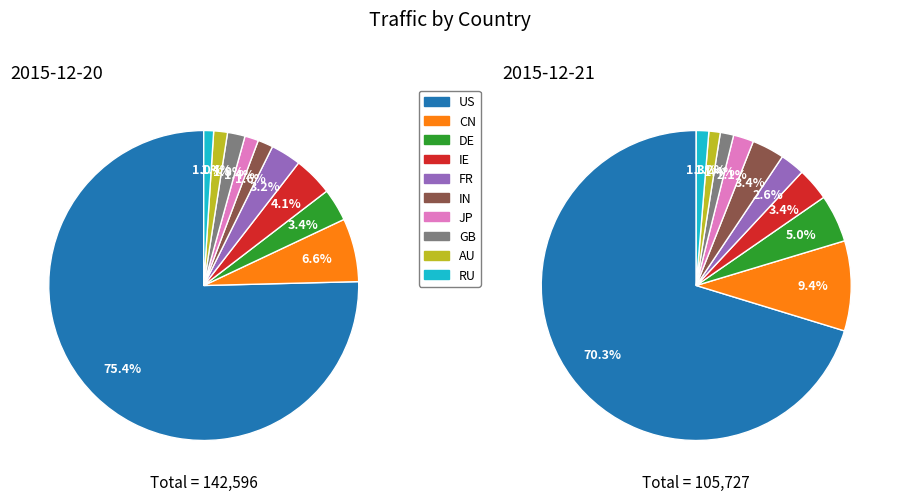

How many slices are in this pie chart?

10